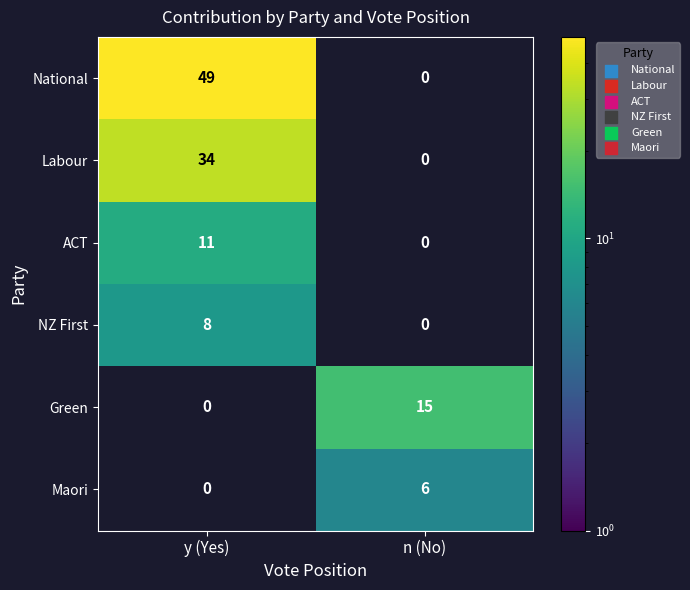

Which series has the largest range (max minus min)?

National